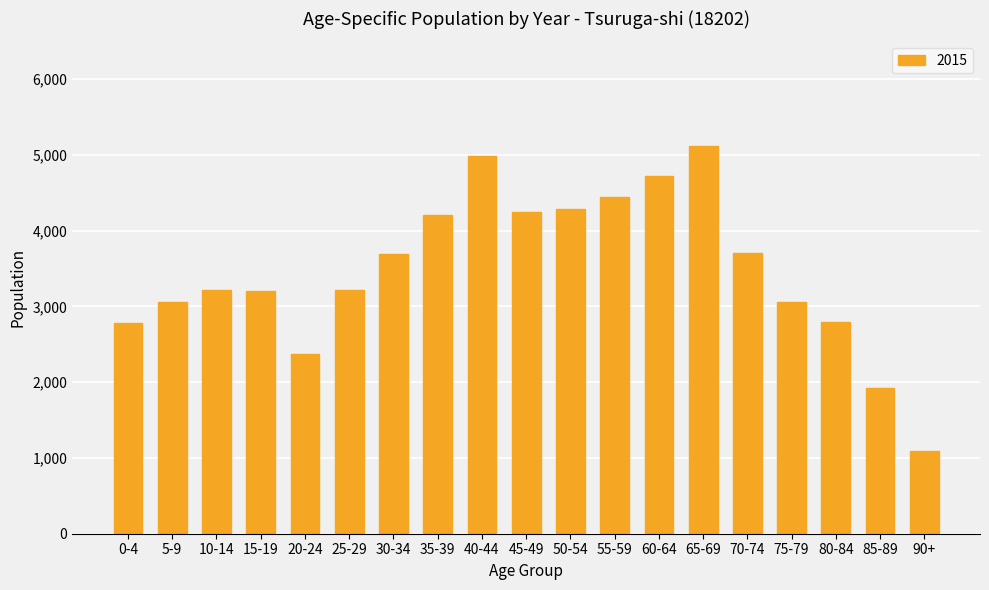

Which category has the highest value across all series?

65-69